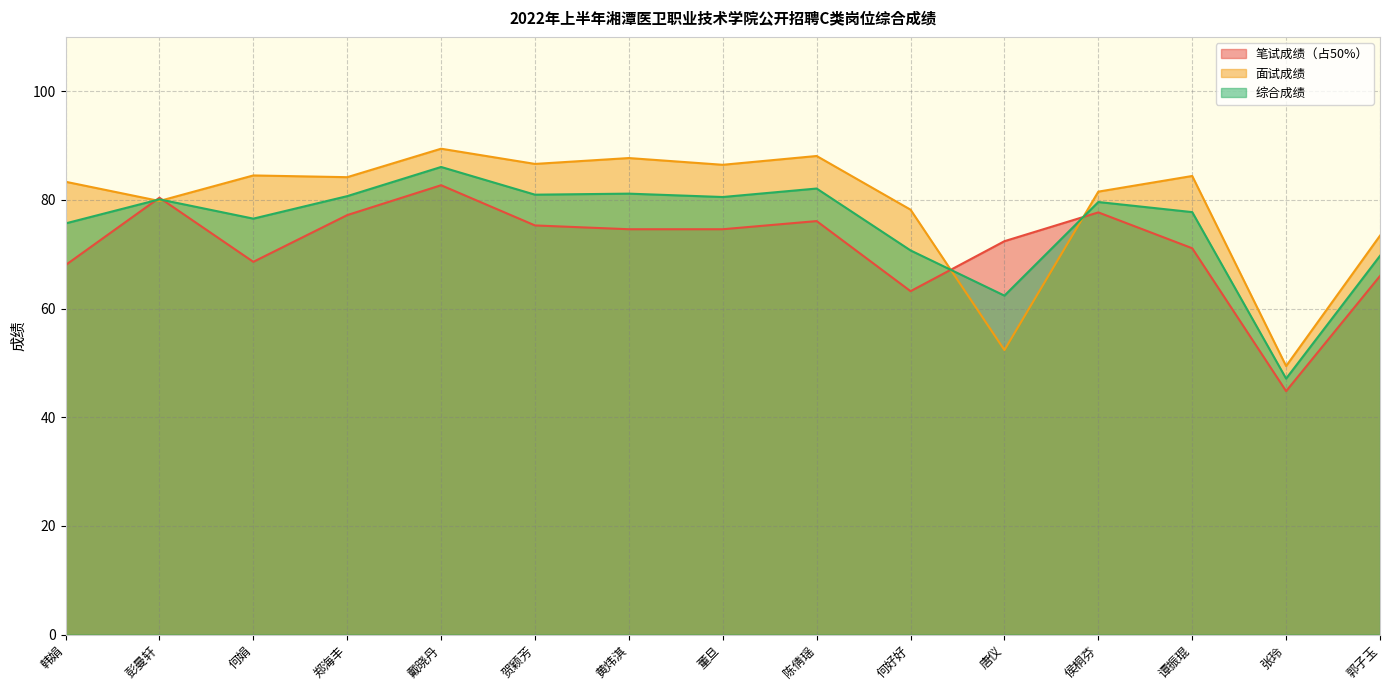

What is the difference between the second highest and second lowest values in the 综合成绩 series?

19.7